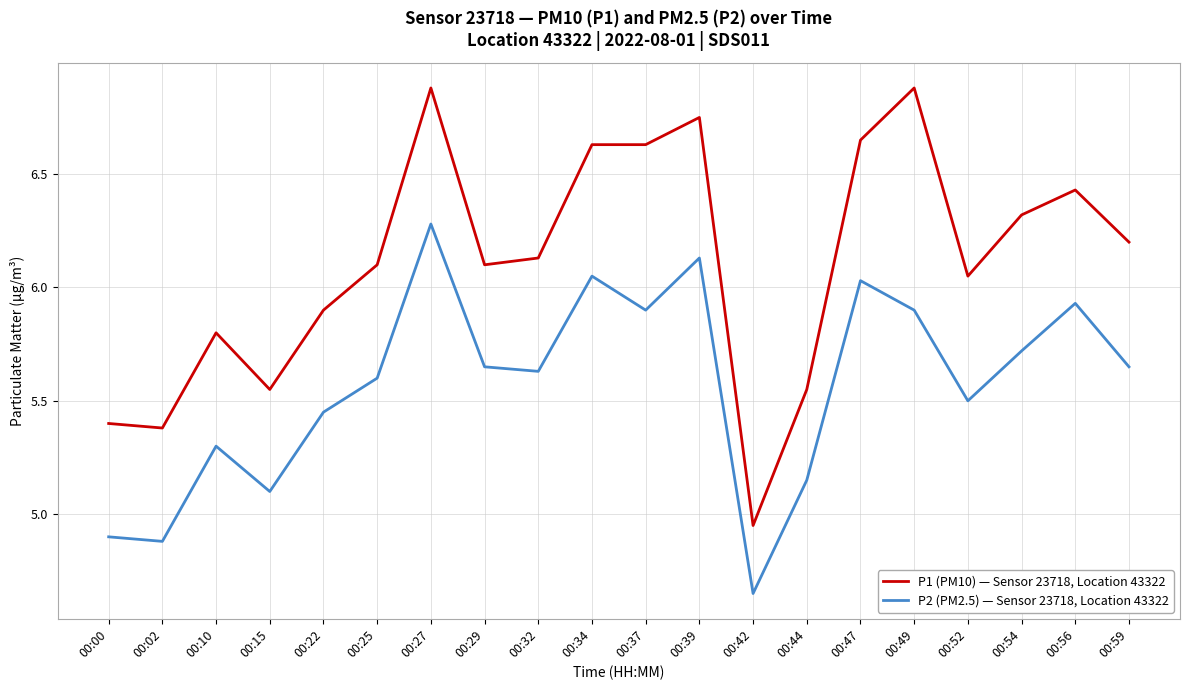

True or false: P2 (PM2.5) — Sensor 23718, Location 43322 has a value of 2.7 at 00:49.

False